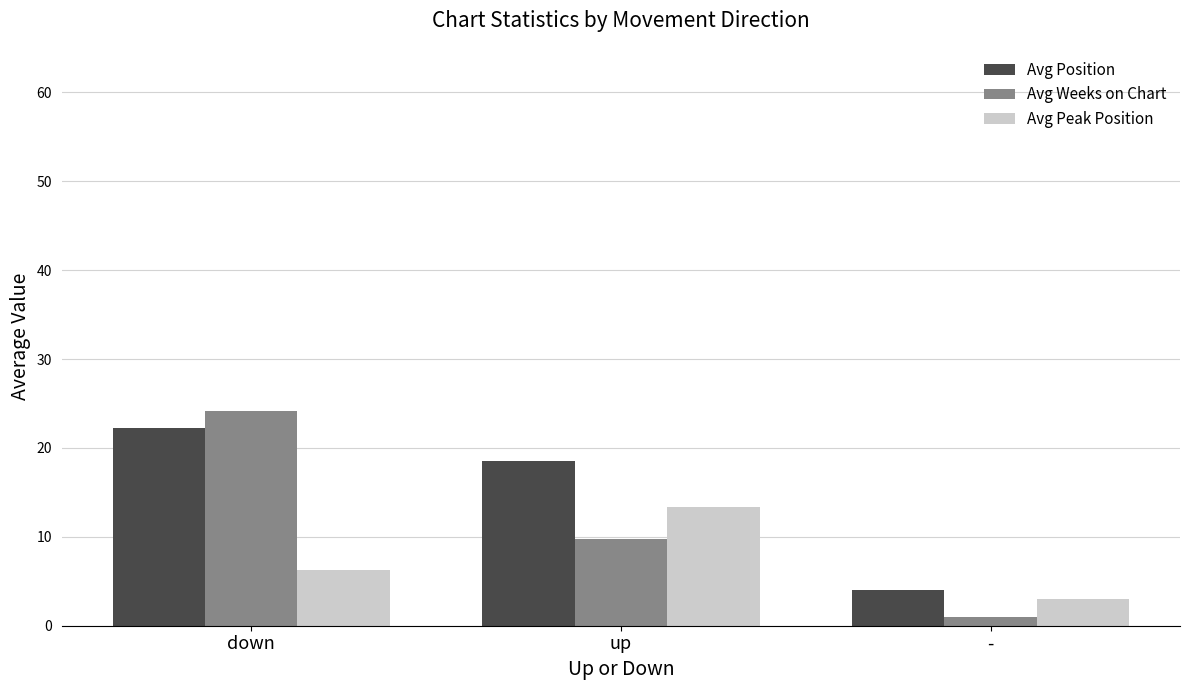

What is the label of the 2nd bar from the right?

up